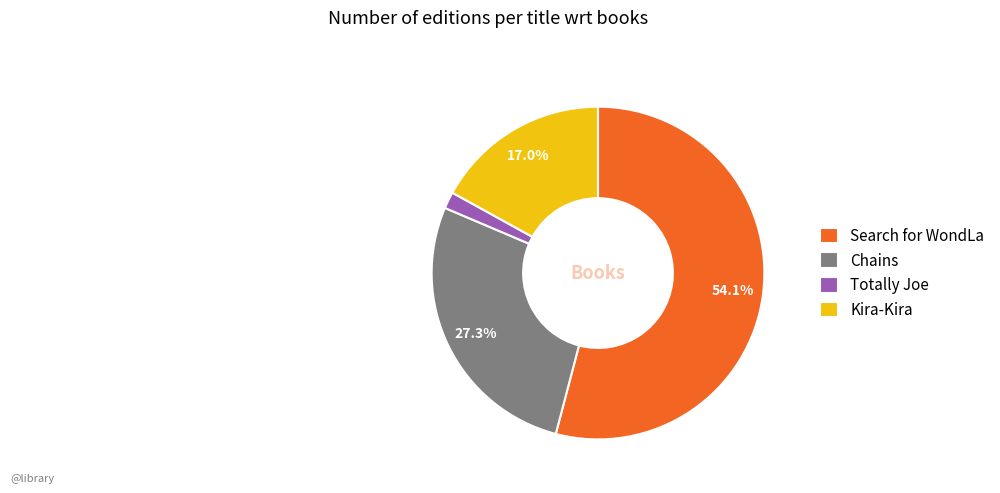

Is the sum of Search for WondLa and Chains greater than half?

Yes